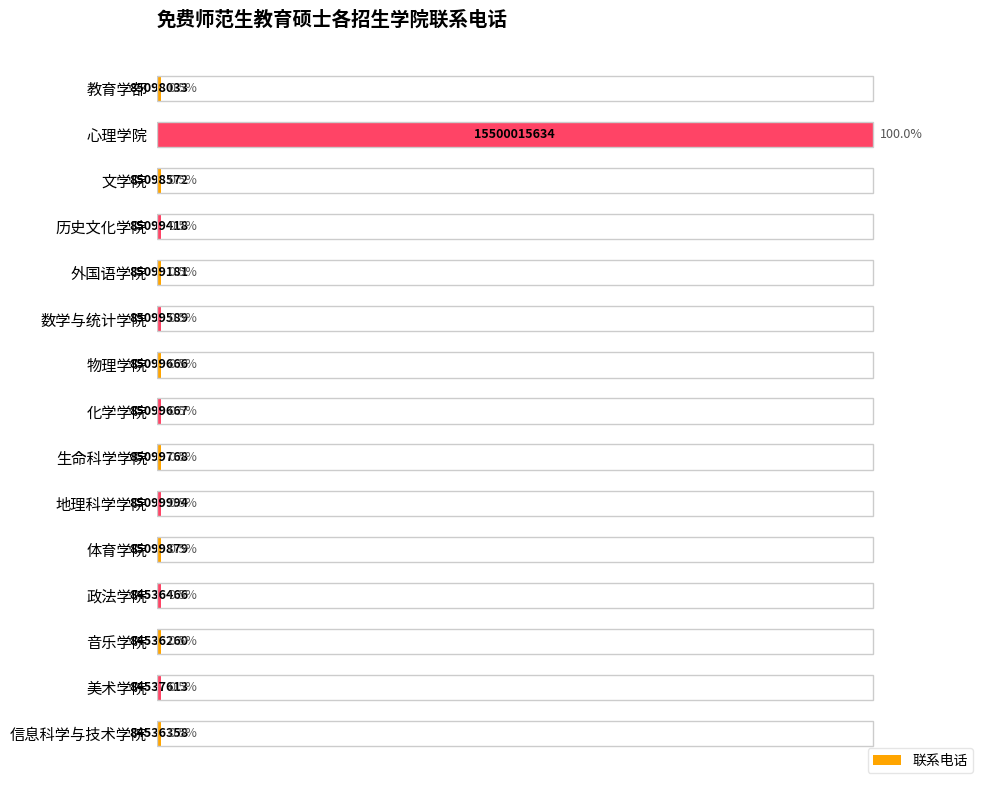

What is the label of the 7th bar from the top?

物理学院